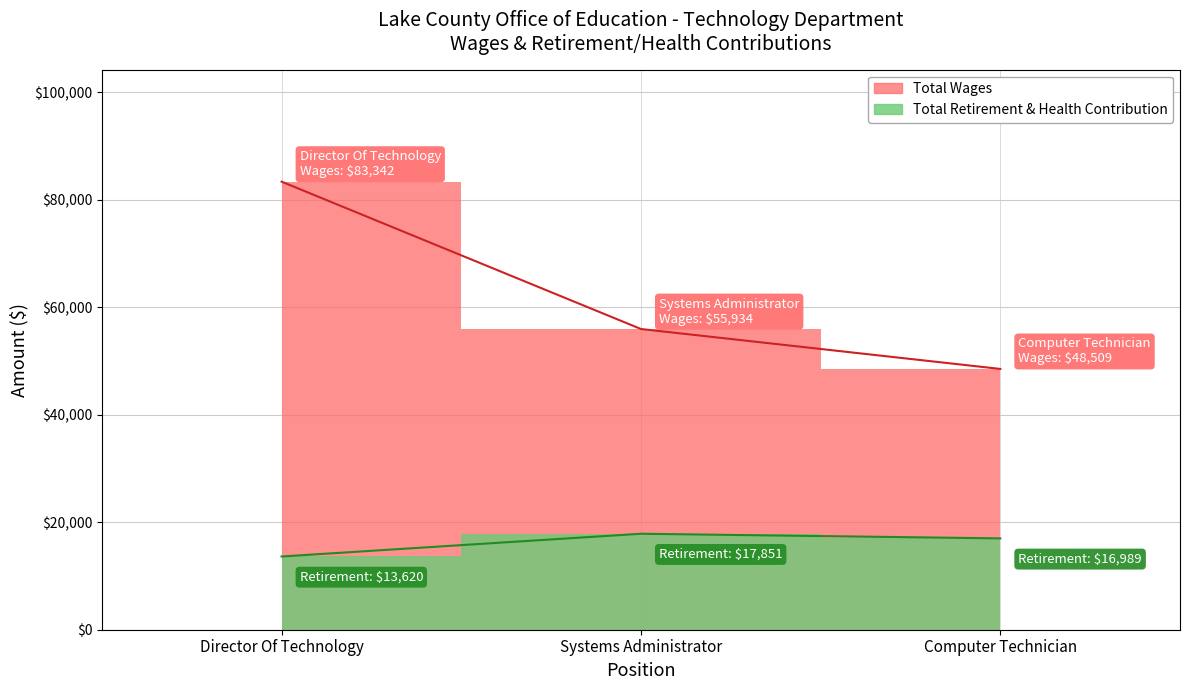

Does the chart display data point markers on the line(s)?

No